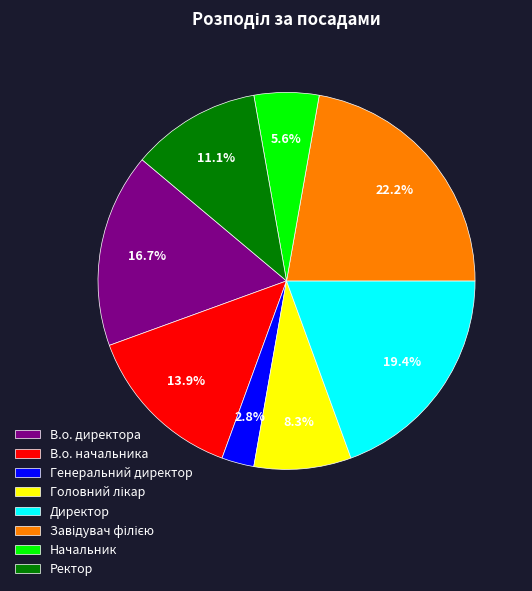

How many slices are in this pie chart?

8